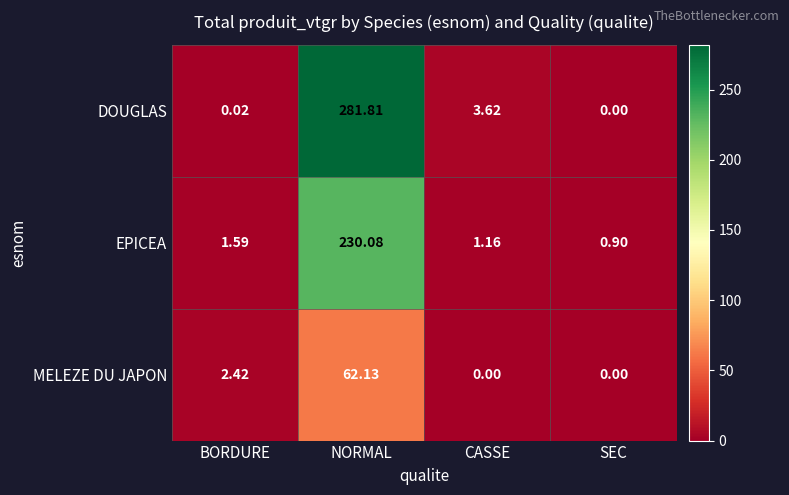

List the series in order of their peak value, highest first.

DOUGLAS, EPICEA, MELEZE DU JAPON